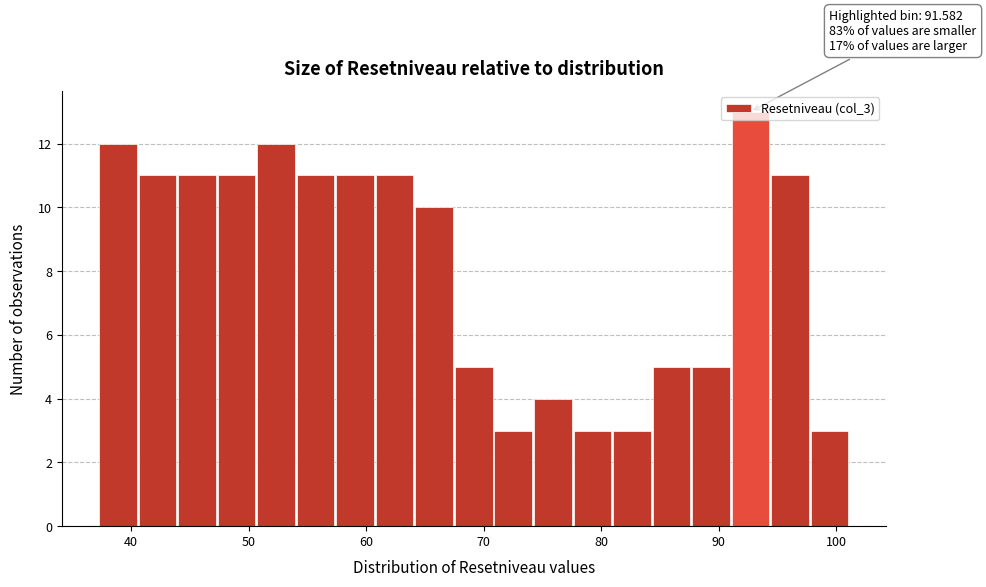

Read against the x-axis, roughly where is the centre of the tallest bar?

93